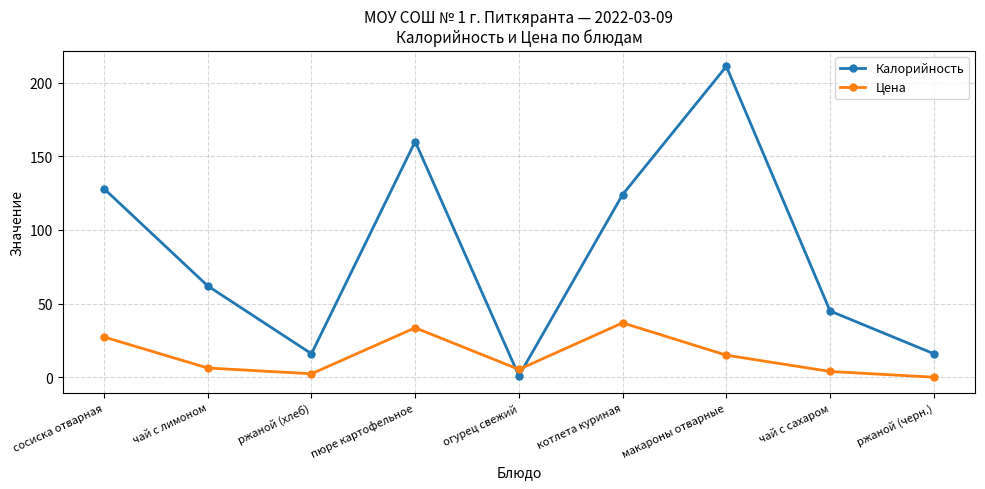

What is the average value of the Цена series?

14.6